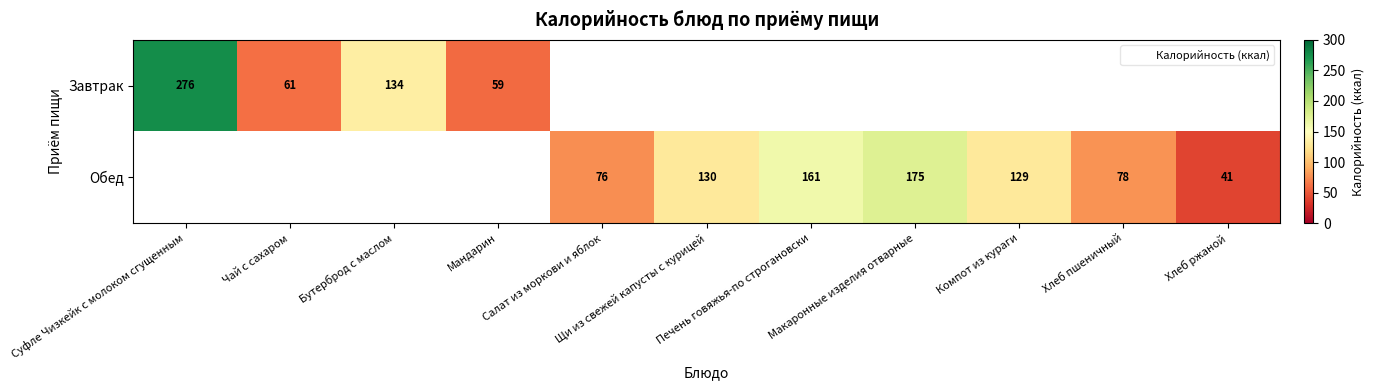

The Завтрак series shows 98.6 at Мандарин. True or false?

False